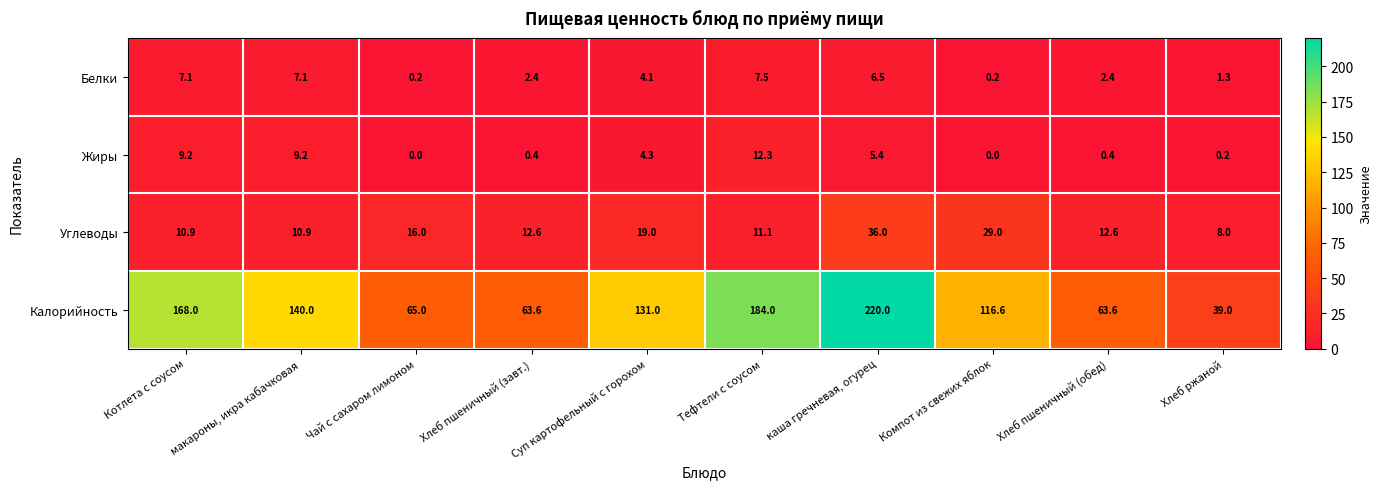

Which series has the largest range (max minus min)?

Калорийность